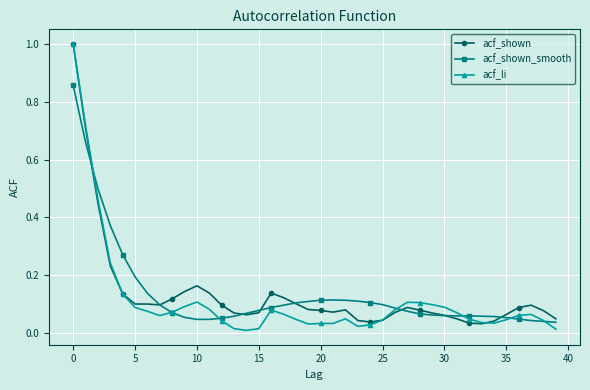

True or false: acf_li has more than 2 interior local peaks.

True